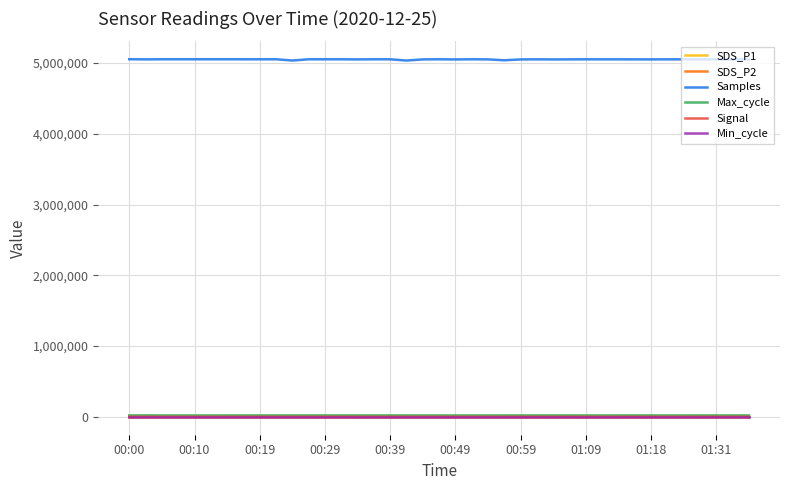

Which series has the largest total across all categories?

Samples